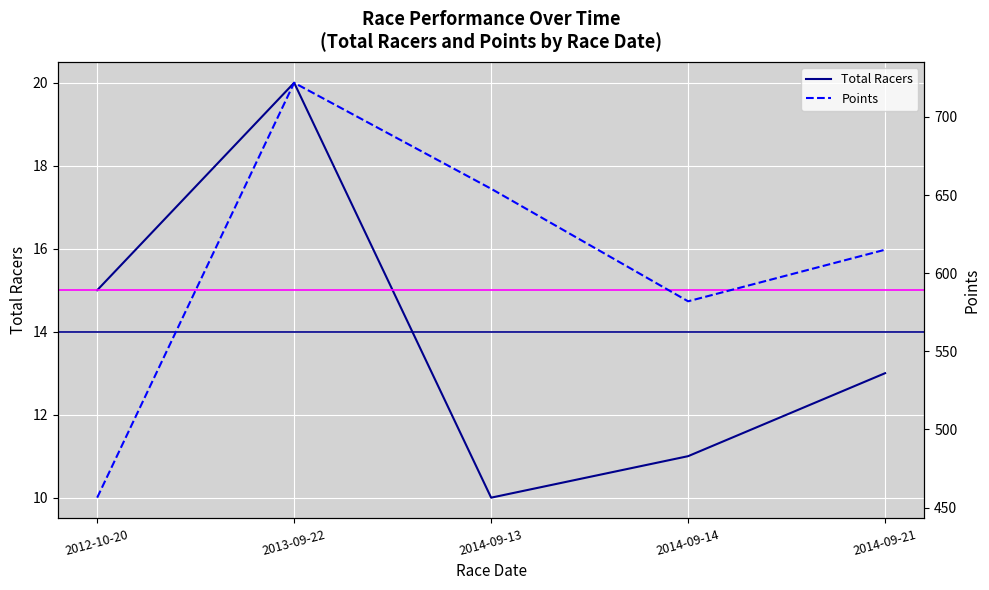

How many lines are shown in the chart?

2